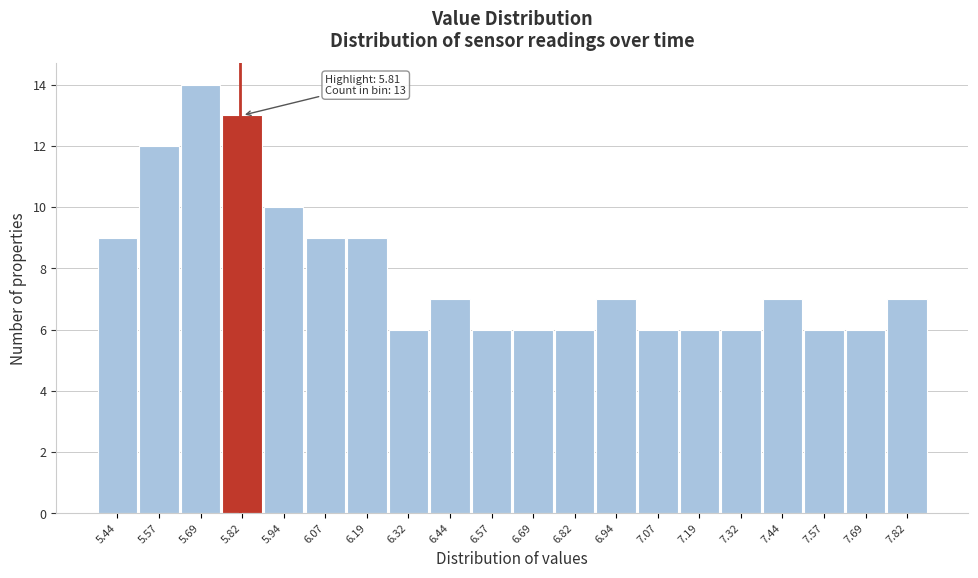

Which range on the x-axis has the tallest bar?

5.630 to 5.755